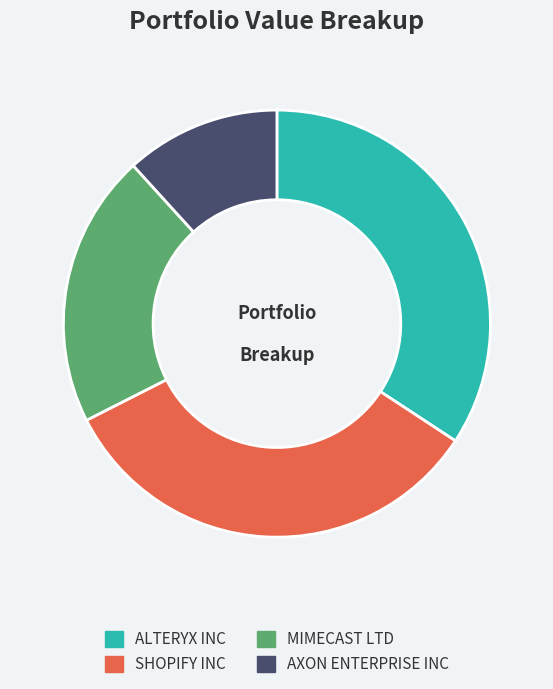

Which category has the smallest portion of the pie?

AXON ENTERPRISE INC